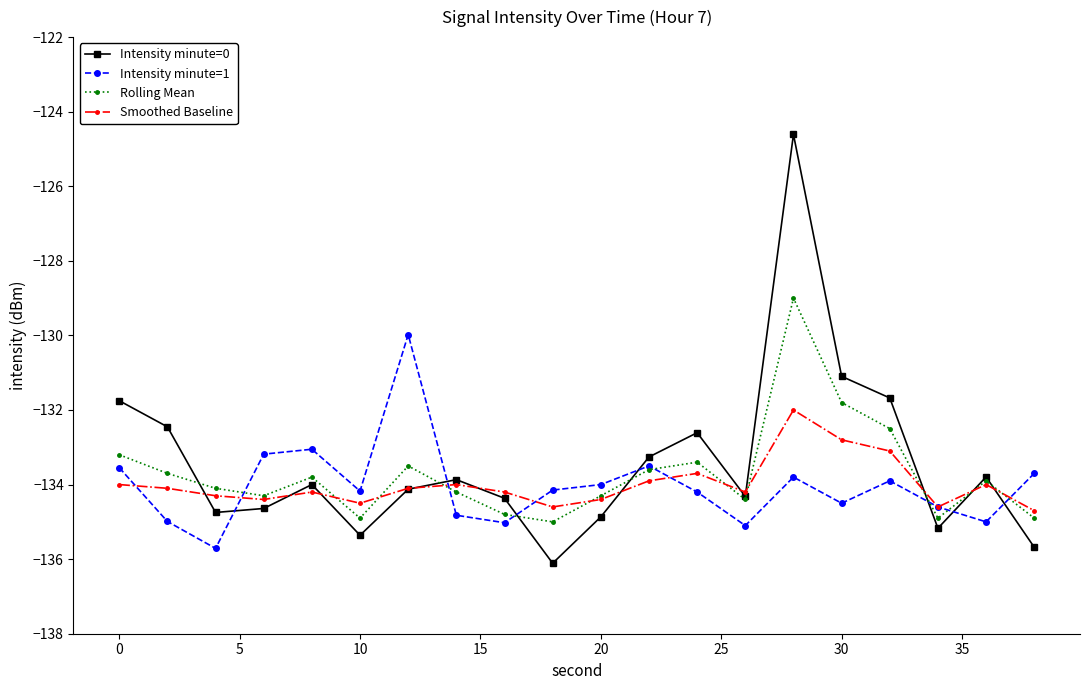

What is the difference between the maximum and minimum values in the Smoothed Baseline series?

2.7